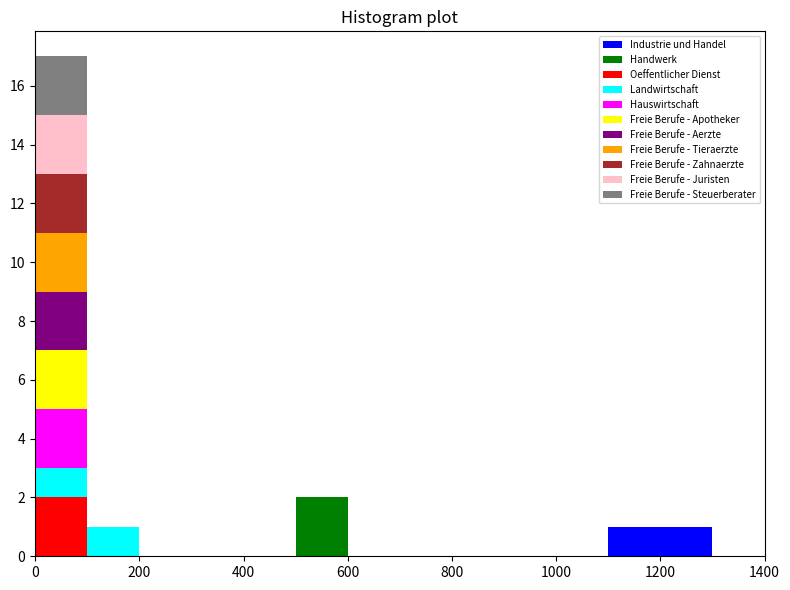

Reading left to right, list every stacked bar in this chart as the range it spans on the x-axis followed by its total height. The values are not printed on the chart, so give them approximately, as read against the axis.

0 to 100: 17
100 to 200: 1
200 to 300: 0
300 to 400: 0
400 to 500: 0
500 to 600: 2
600 to 700: 0
700 to 800: 0
800 to 900: 0
900 to 1000: 0
1000 to 1100: 0
1100 to 1200: 1
1200 to 1300: 1
1300 to 1400: 0